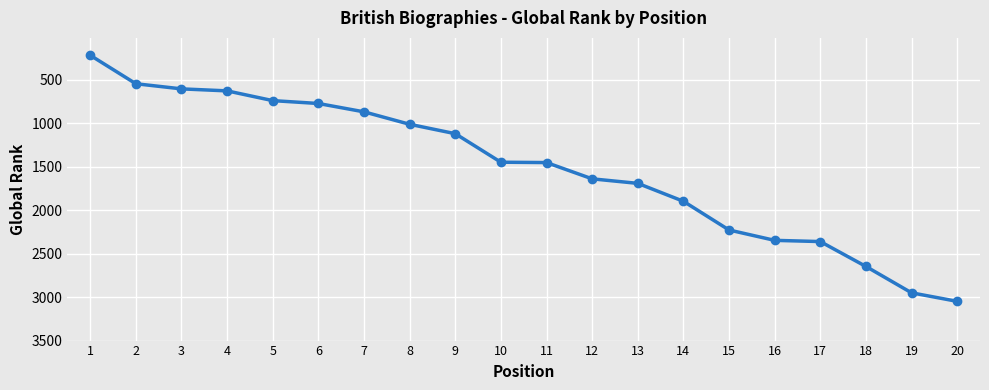

What is the ratio of the value at 18 to the value at 11?

1.8